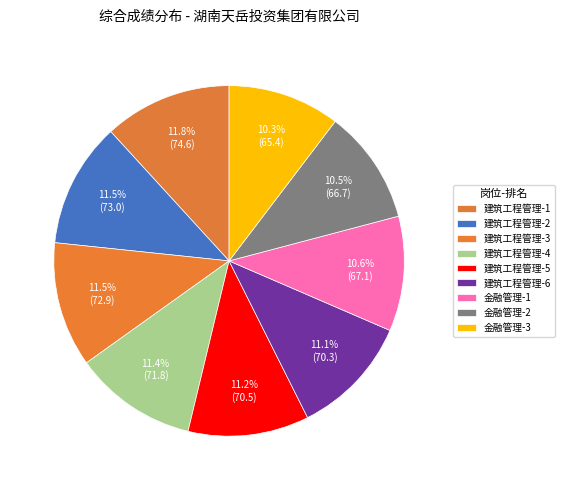

Count the number of slices in the pie.

9